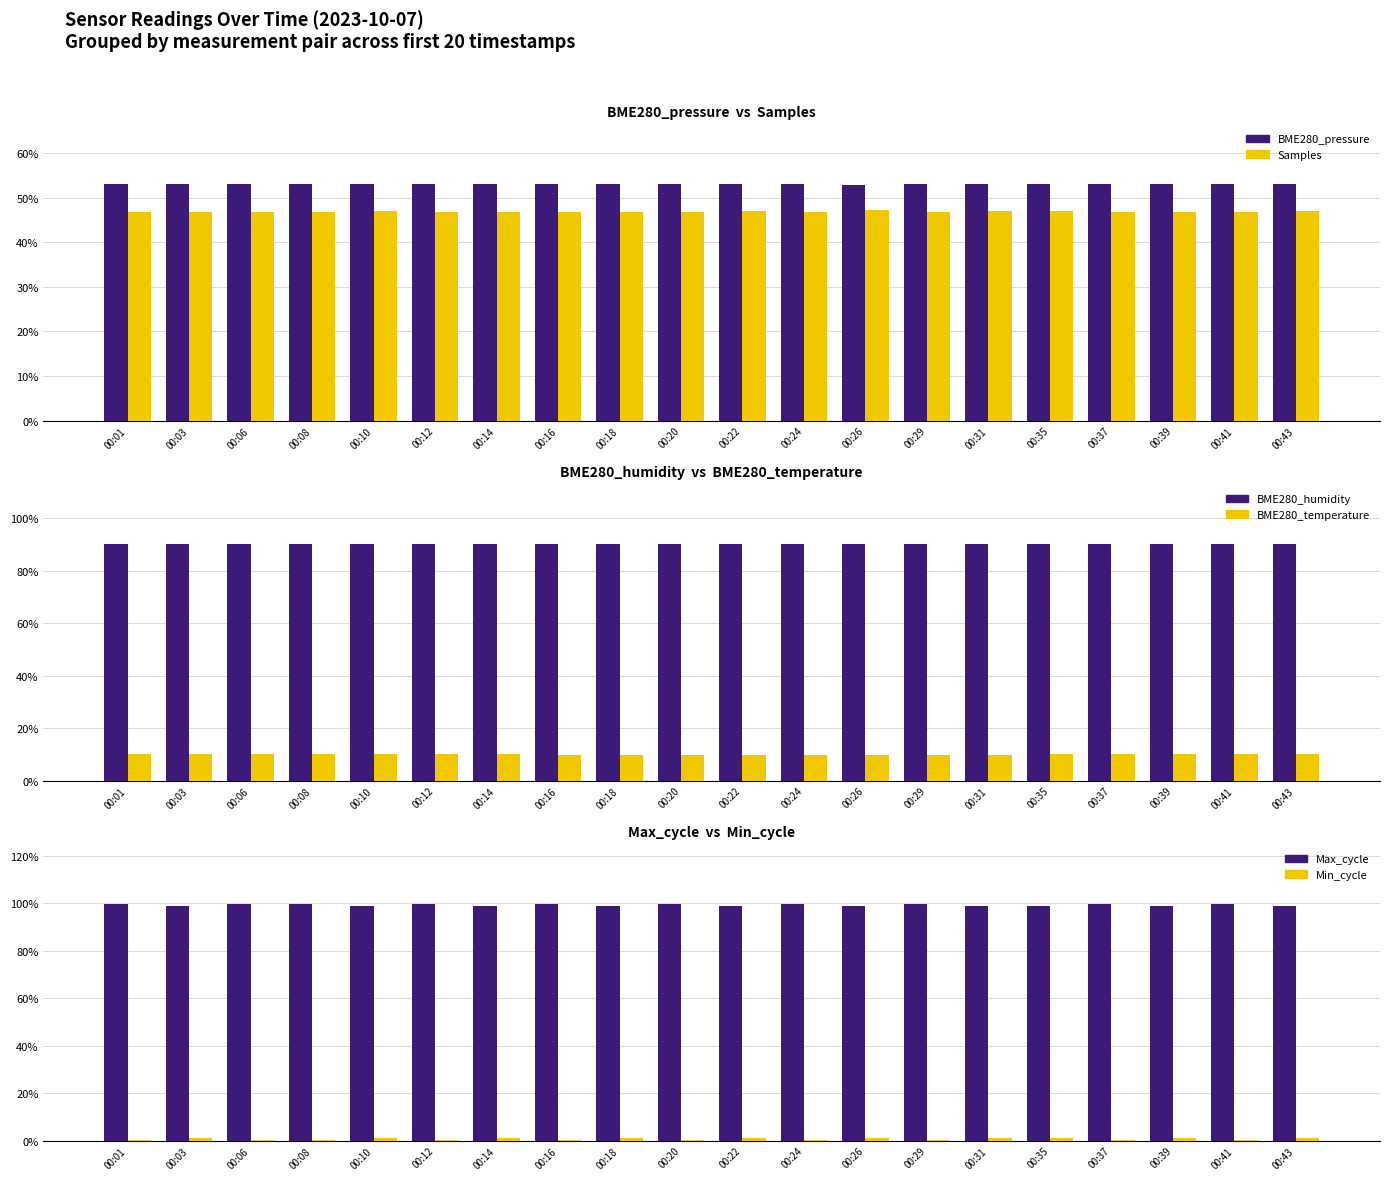

Which series changed the most between 00:29 and 00:41?

BME280_temperature